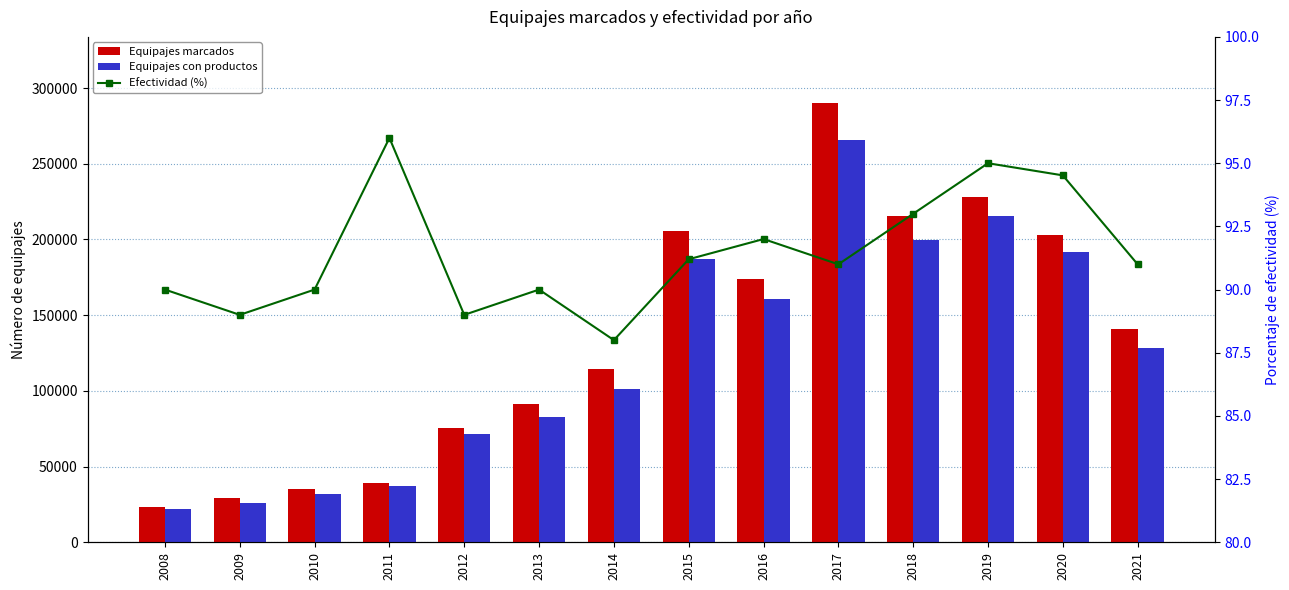

What is the difference between the maximum and second lowest values in the Equipajes marcados series?

261202.0